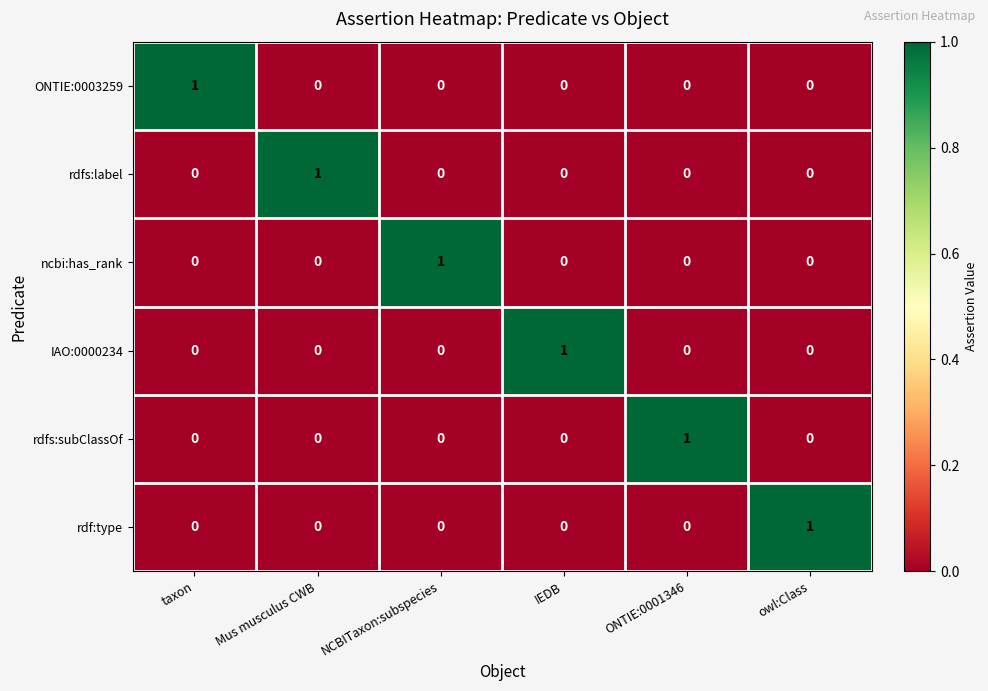

What is the difference between the highest and lowest values at Mus musculus CWB?

1